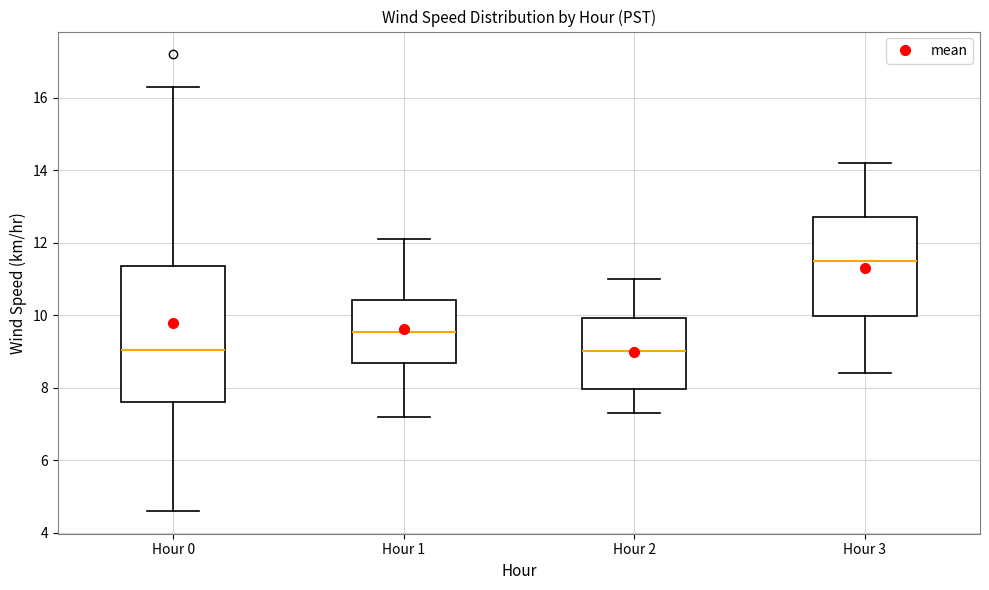

Reading left to right, read every box against the y-axis: the position of its median line, the range the box covers, and the ends of its whiskers. The values are not printed on the chart, so give them approximately, as read against the axis.

Hour 0: median 9.0, box 7.6 to 11.4, whiskers 4.6 to 16.4
Hour 1: median 9.6, box 8.6 to 10.4, whiskers 7.2 to 12.2
Hour 2: median 9.0, box 8.0 to 10.0, whiskers 7.4 to 11.0
Hour 3: median 11.6, box 10.0 to 12.8, whiskers 8.4 to 14.2